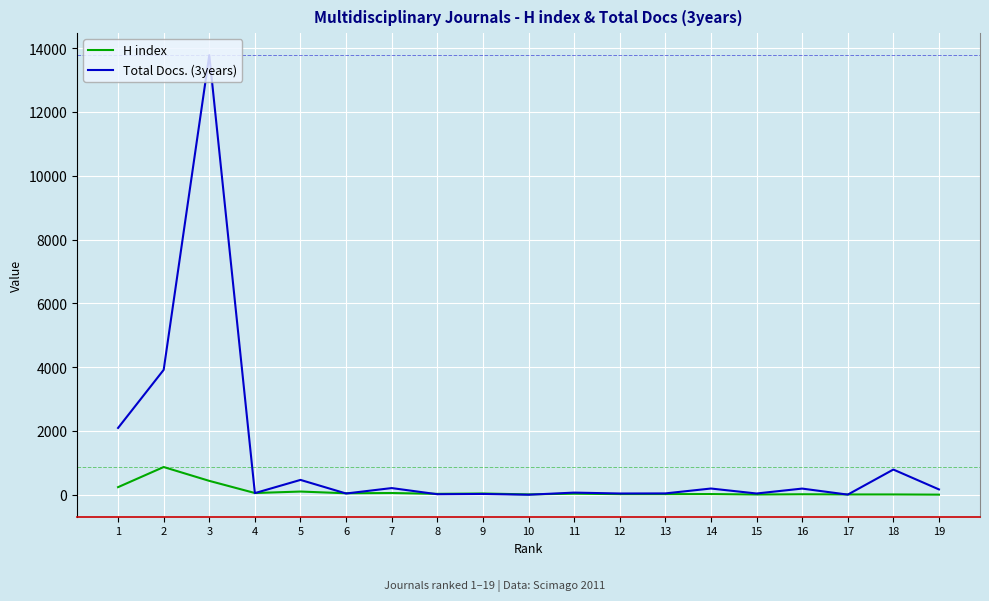

True or false: Total Docs. (3years) has more than 0 points higher than both neighbors.

True